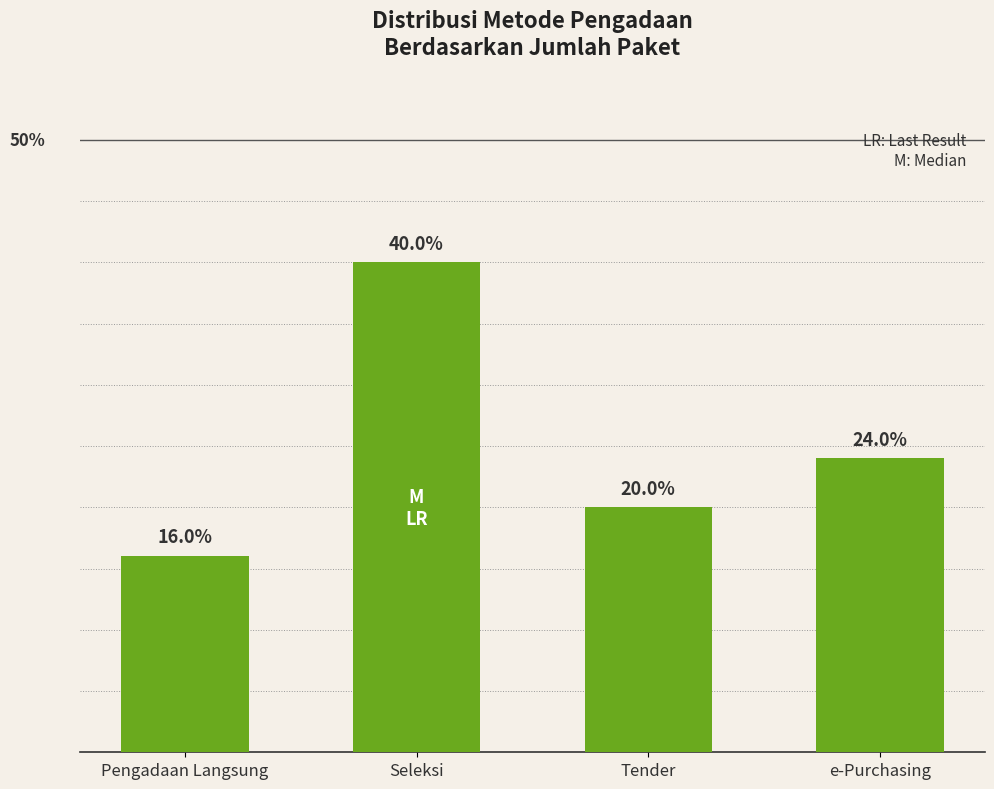

Which has a higher value, e-Purchasing or Seleksi?

Seleksi